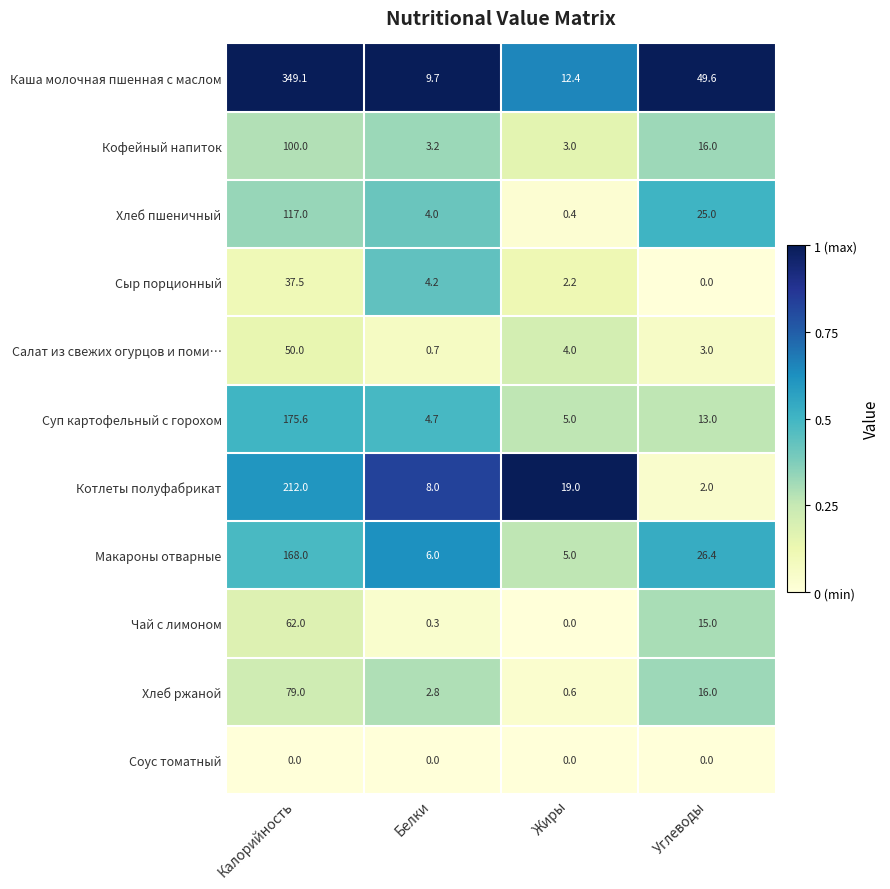

What is the difference between the highest and lowest values at Углеводы?

49.6